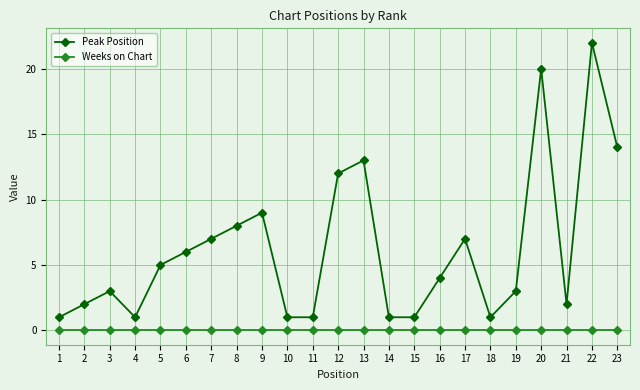

What are all the series names shown in the legend?

Peak Position, Weeks on Chart